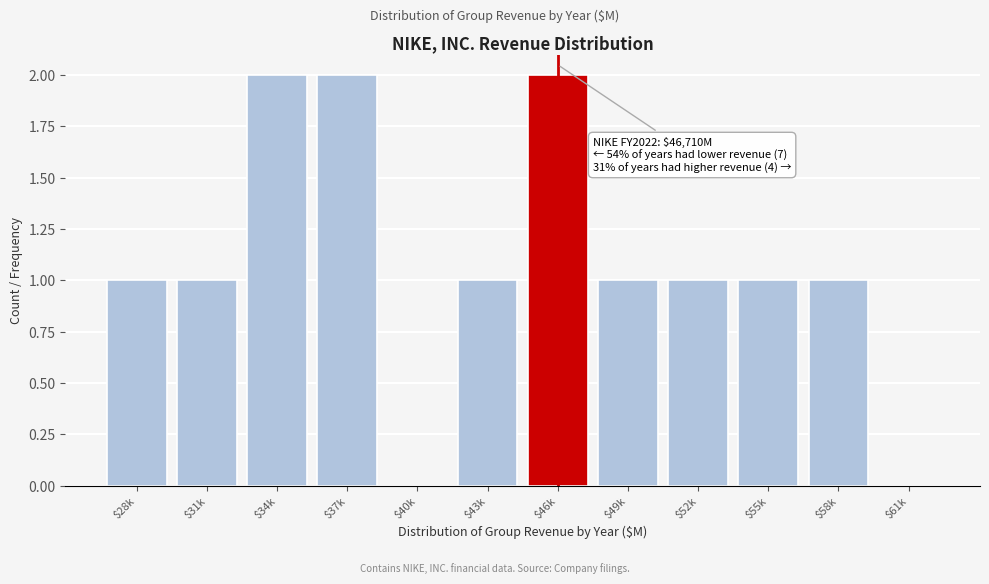

The chart shows a value of 1 at $28k. True or false?

True